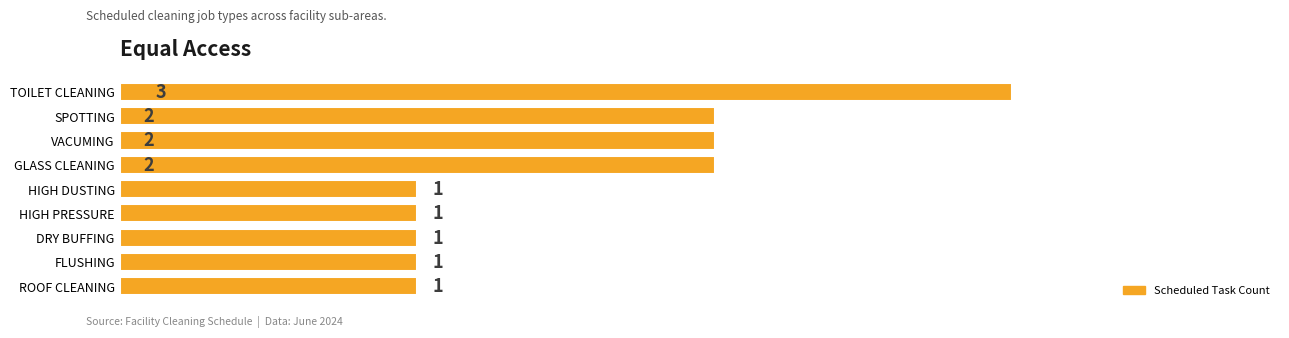

What is the ratio of the value at SPOTTING to the value at VACUMING?

1.0